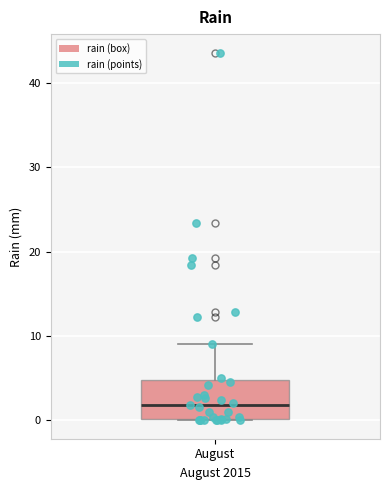

Read this box plot against the y-axis: the position of the median line, the range covered by the box, and the ends of both whiskers. The values are not printed on the chart, so give them approximately, as read against the axis.

median 2, box 0 to 5, whiskers 0 to 9